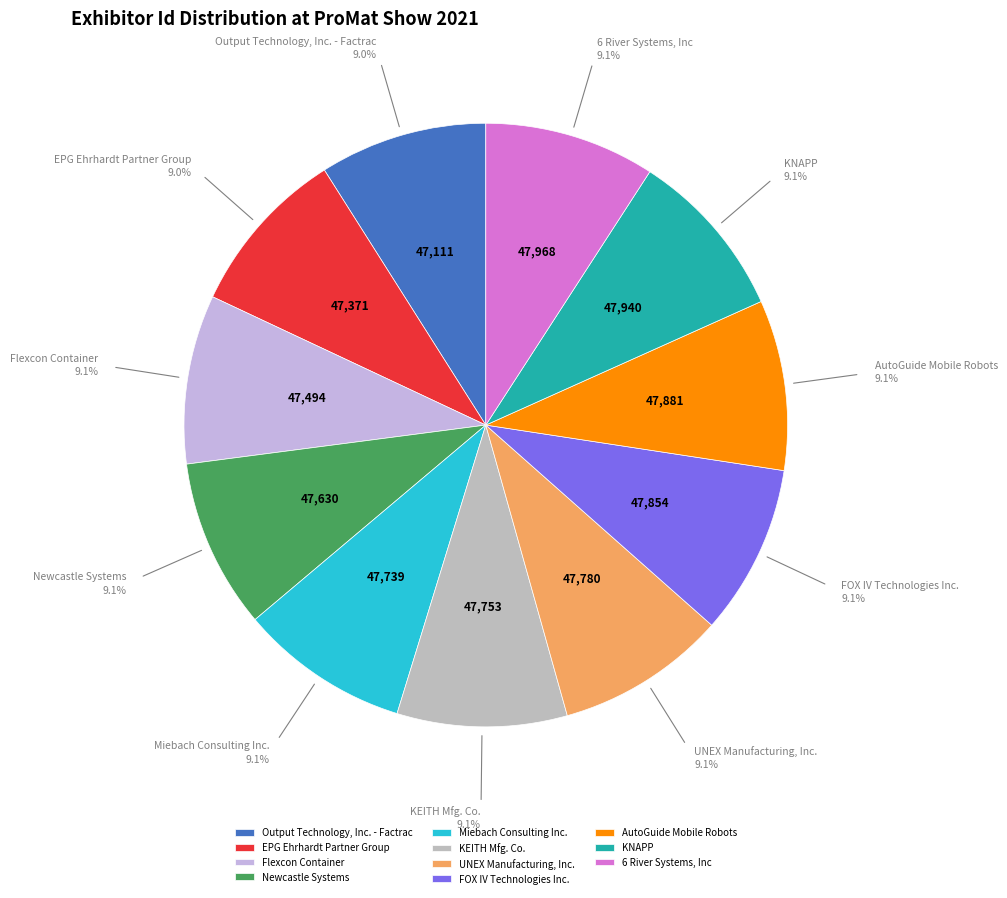

To the nearest percent, what portion does UNEX Manufacturing, Inc. represent?

9%